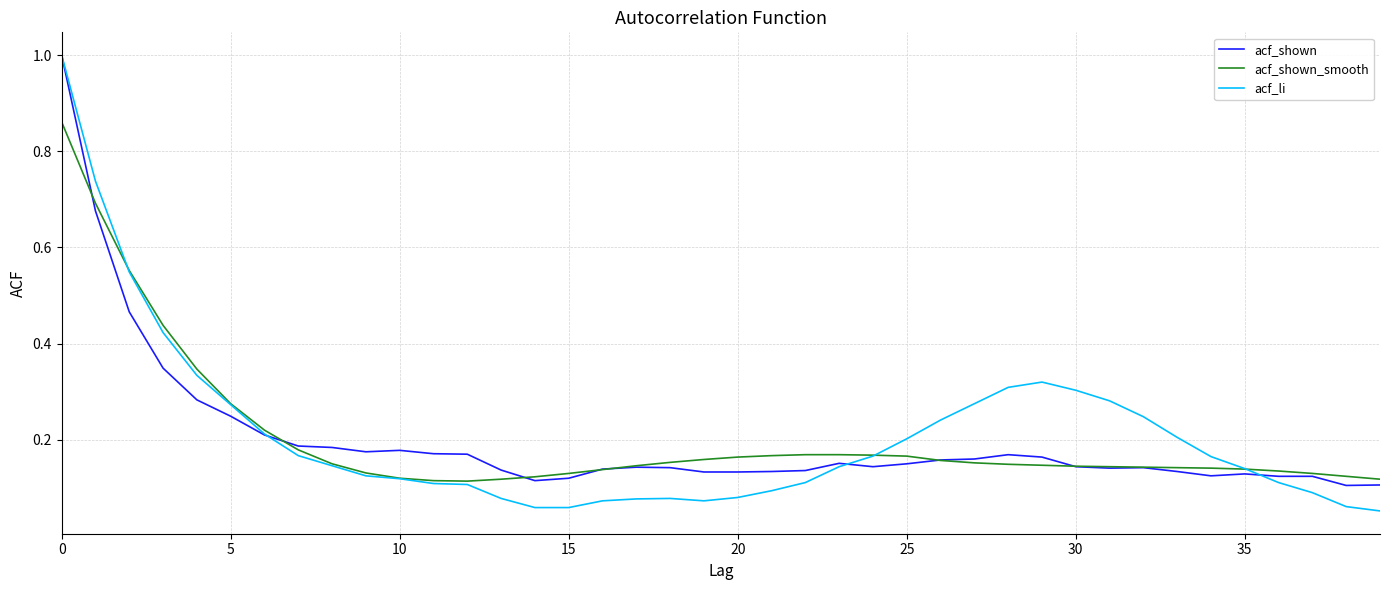

At how many categories does at least one series exceed 0?

40